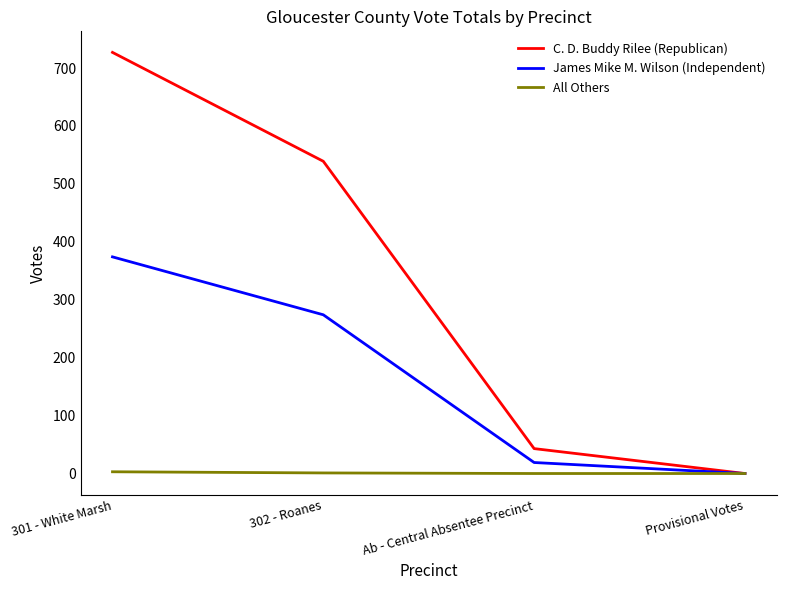

At which label is C. D. Buddy Rilee (Republican) closest to 363?

302 - Roanes